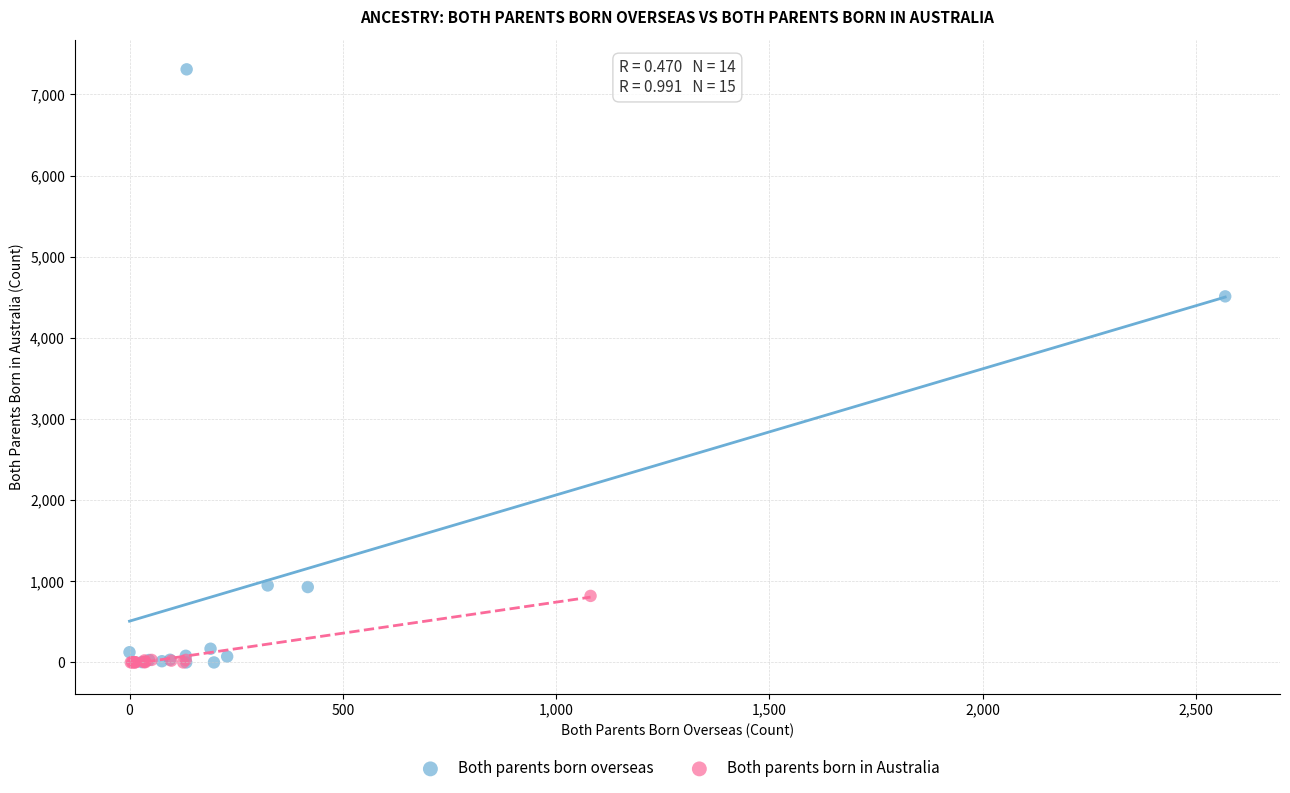

Which series has the widest spread of Y values?

Both parents born overseas